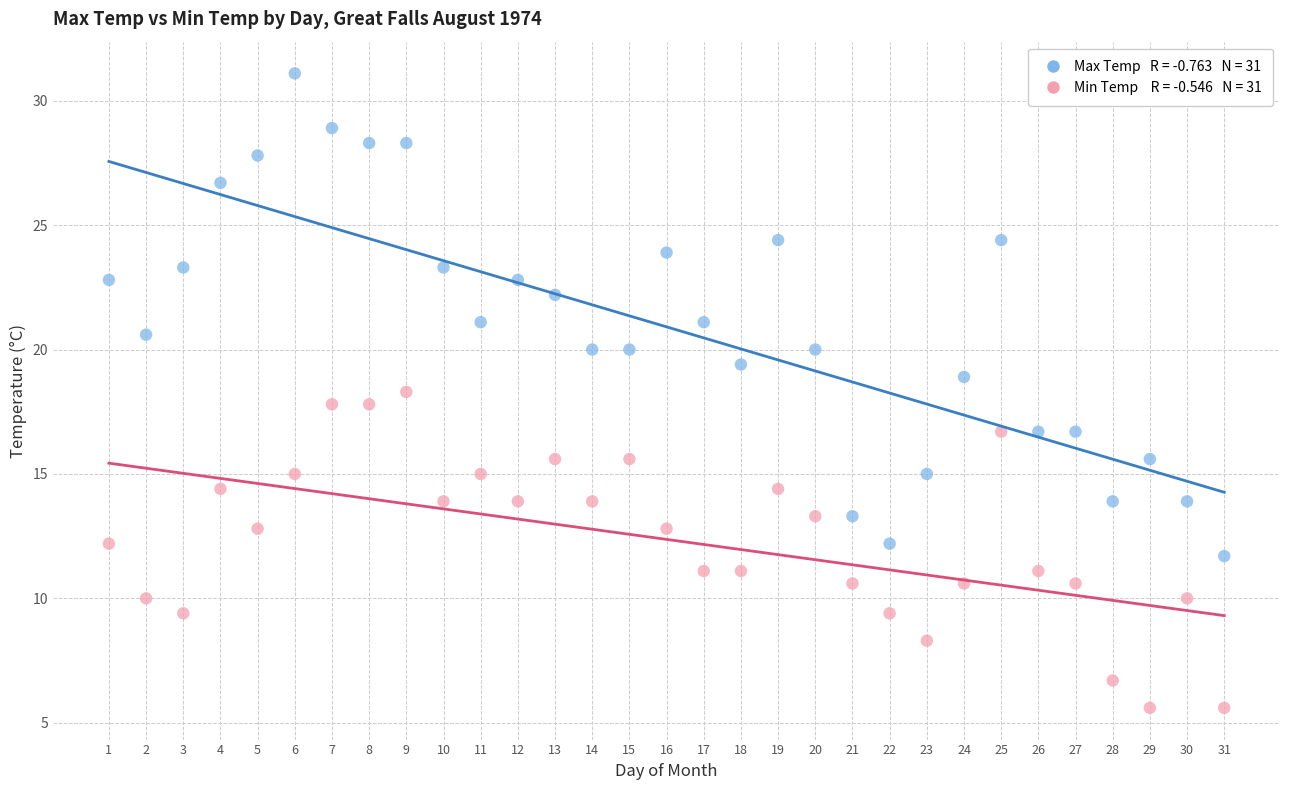

Across all data points, what is the range of X values (max minus min)?

30.0